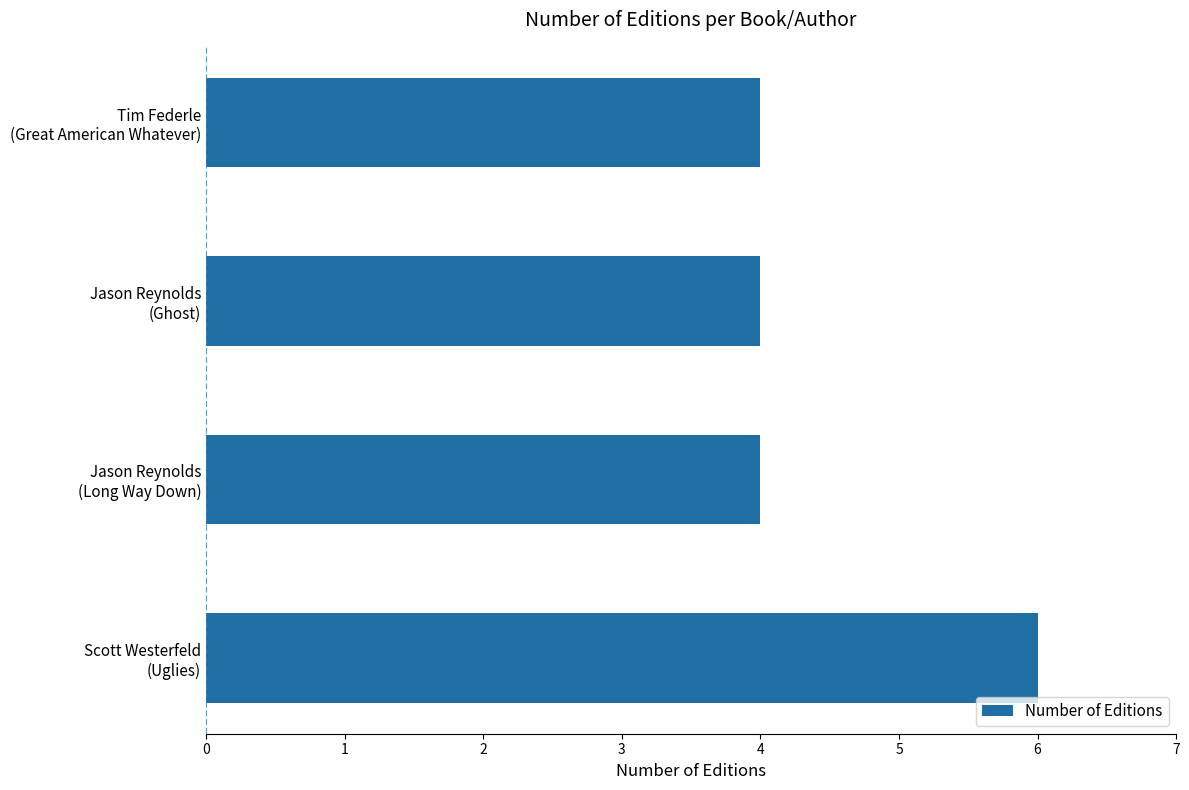

How many series are shown in this chart?

1